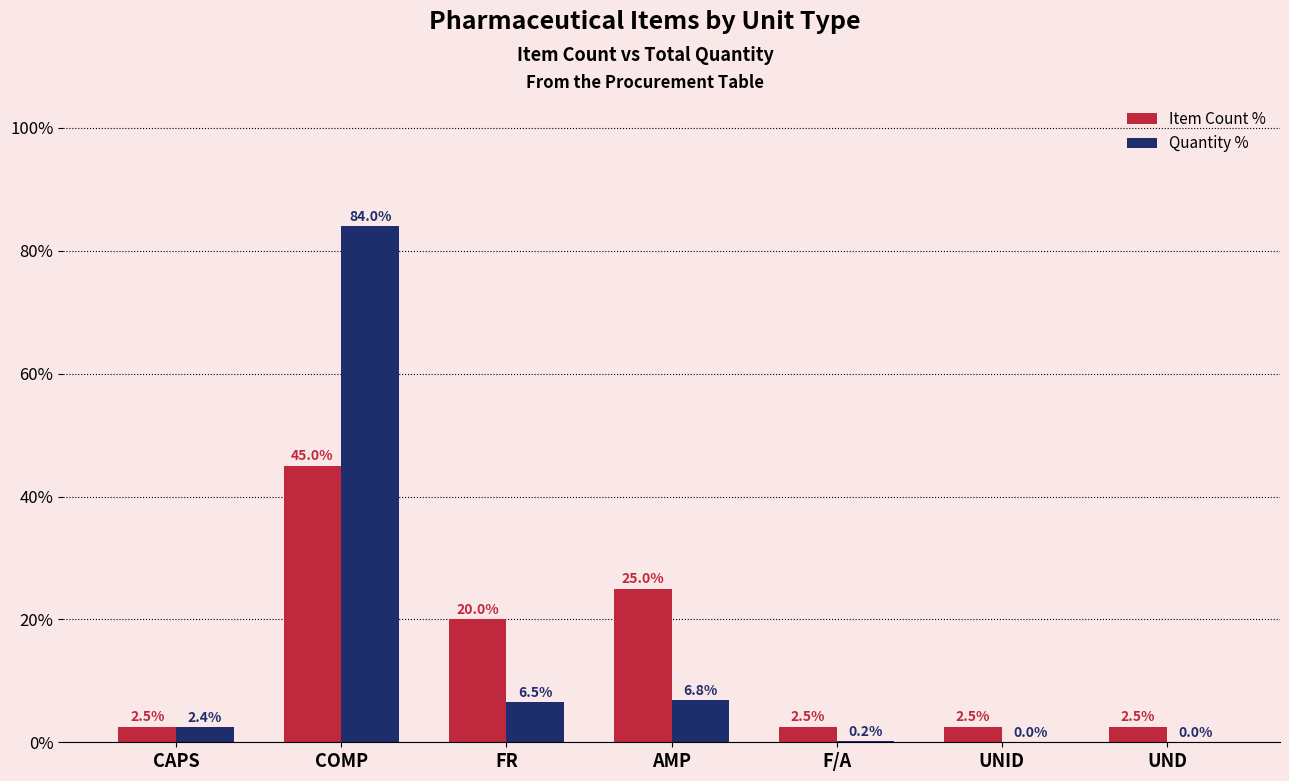

True or false: Quantity % has a value of 10.1 at FR.

False